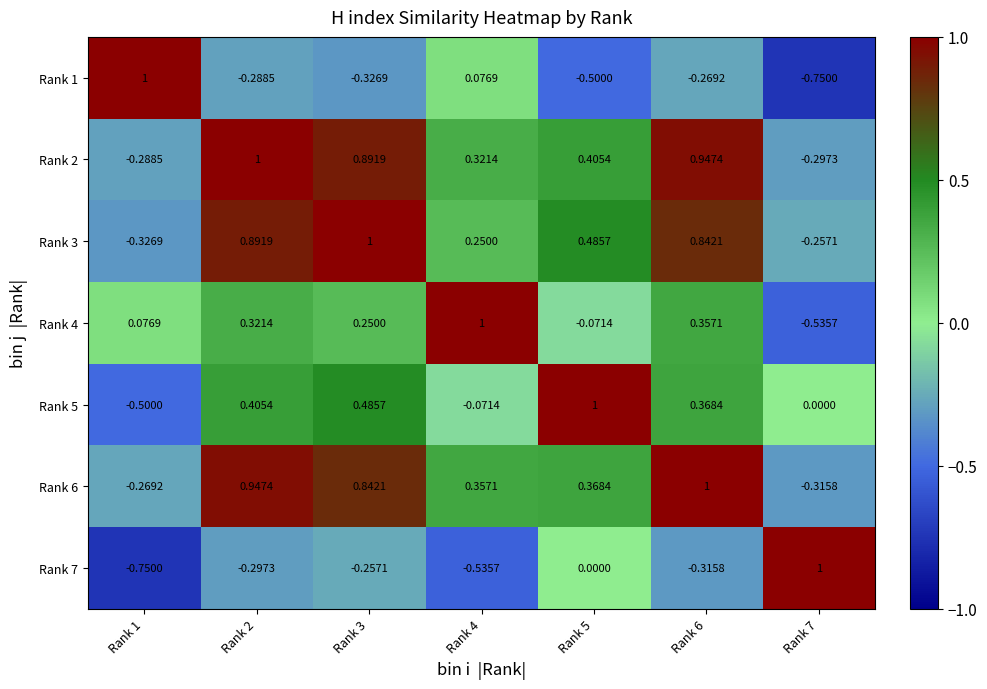

Is the value of Rank 3 at Rank 3 greater than the value of Rank 7 at Rank 2?

Yes